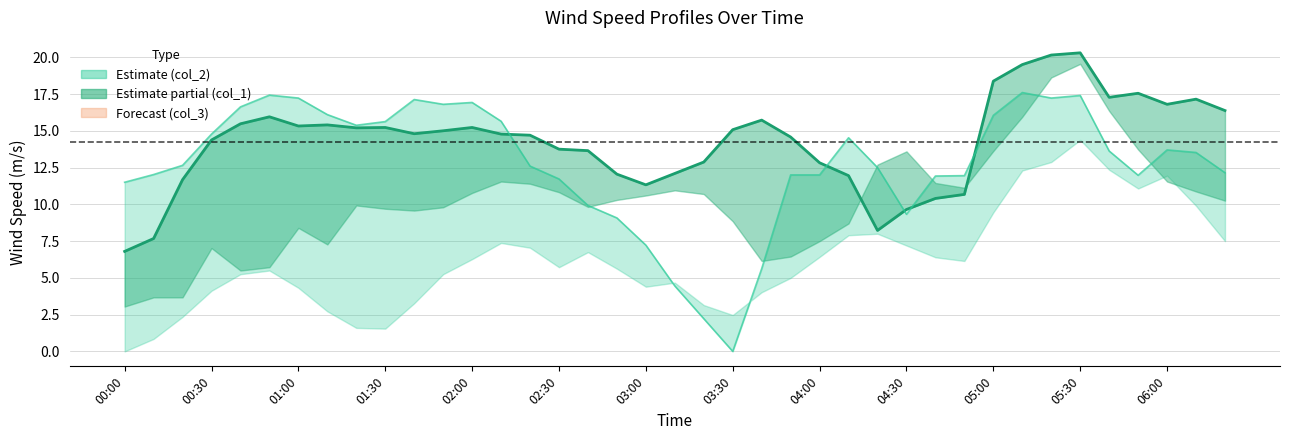

True or false: col_1 has more than 1 interior local peaks.

True